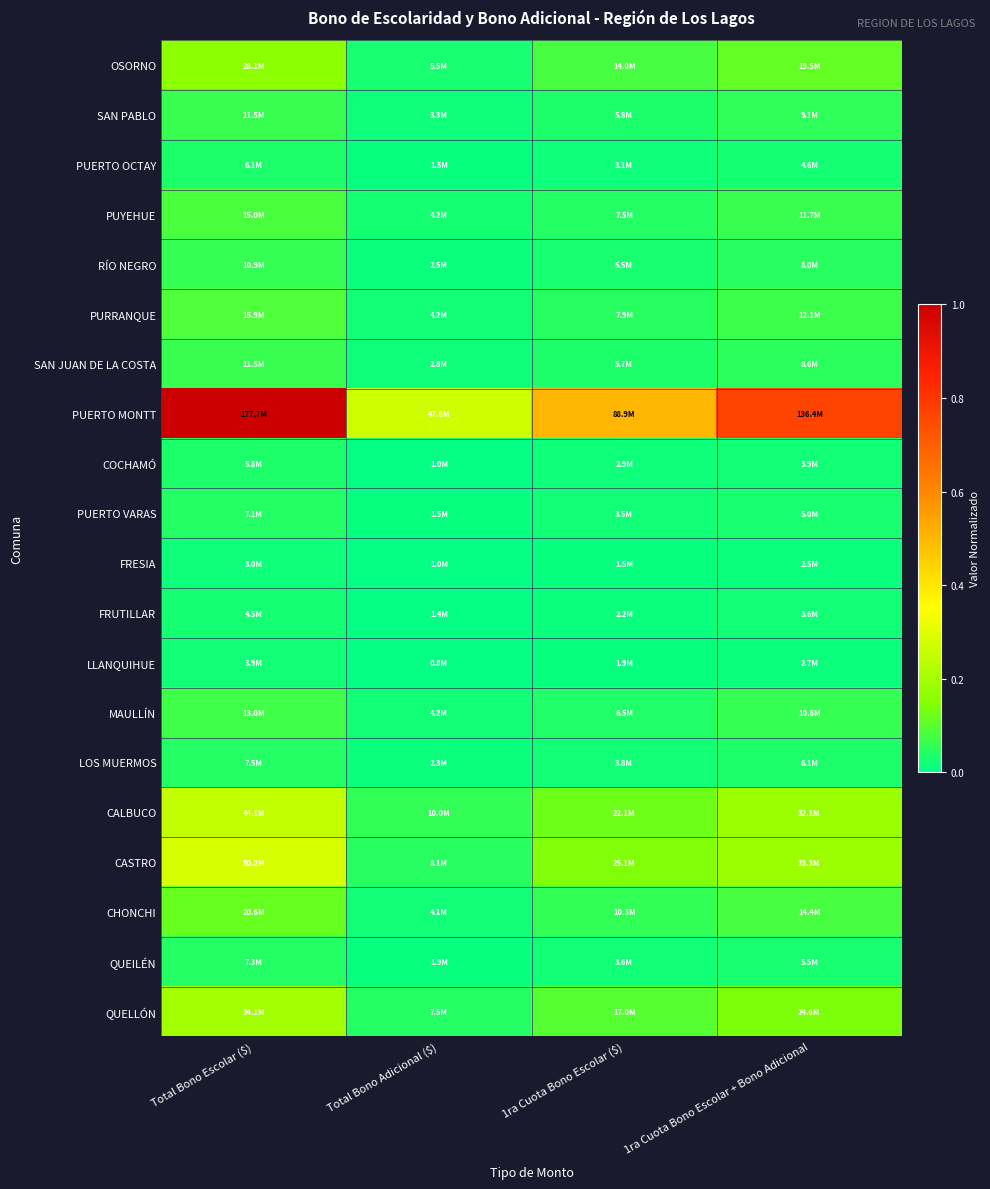

At which category is the sum across all series the highest?

Total Bono Escolar ($)